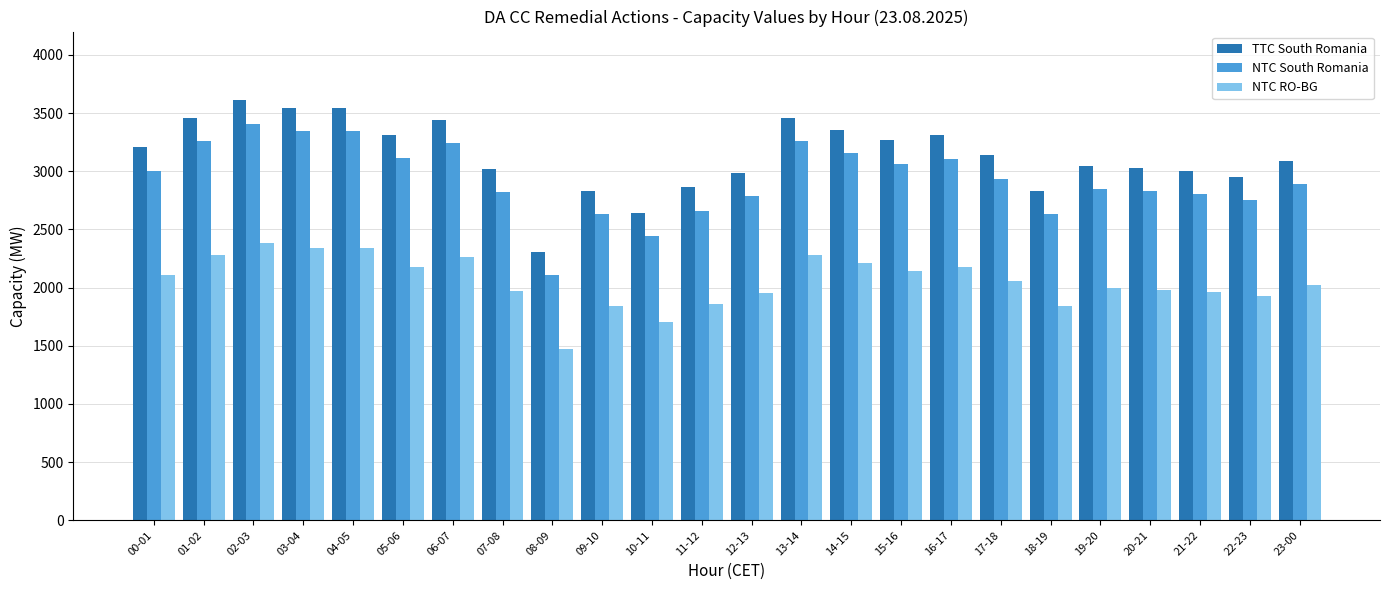

What is the value of the NTC South Romania bar at the 8th from the left?

2817